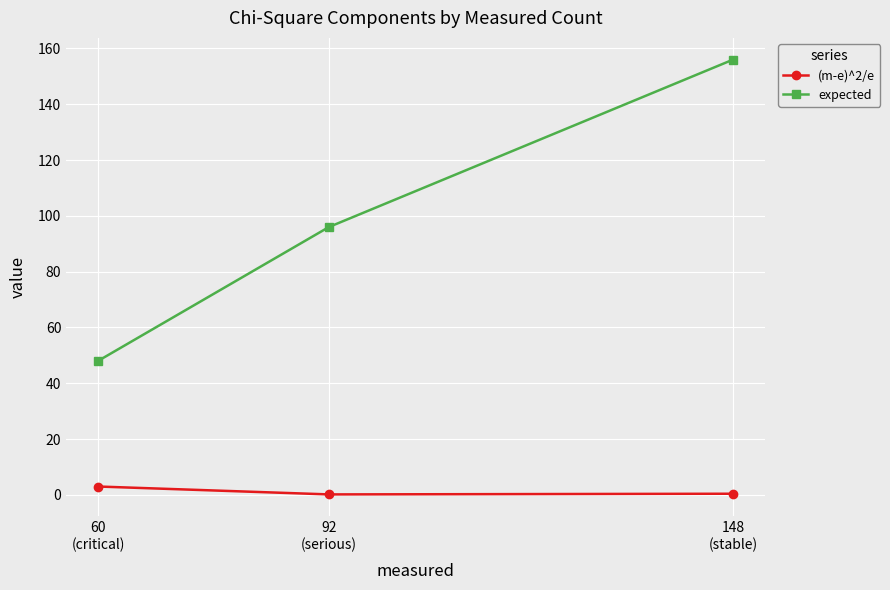

The value of expected at 148
(stable) is 264.6. True or false?

False